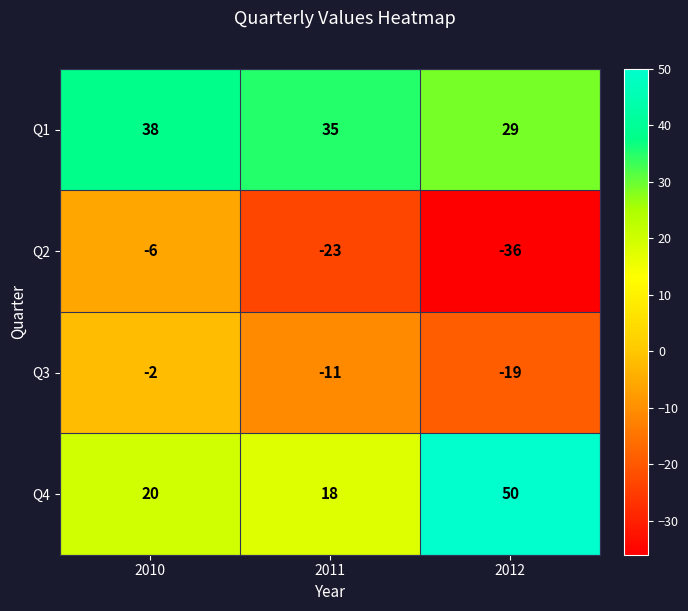

The value of Q4 at 2012 is 20. True or false?

False